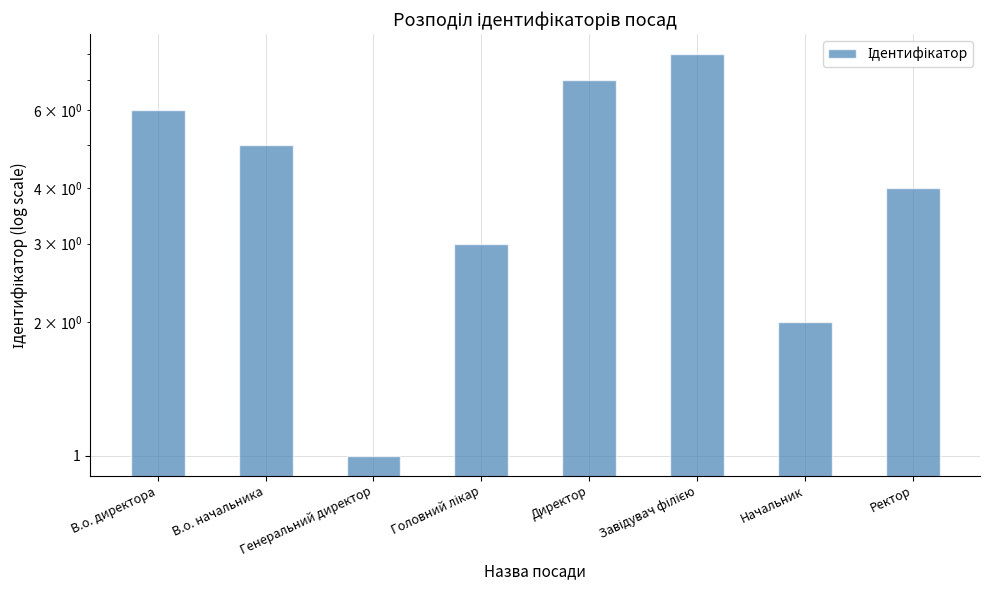

How many values are between 3 and 7?

5